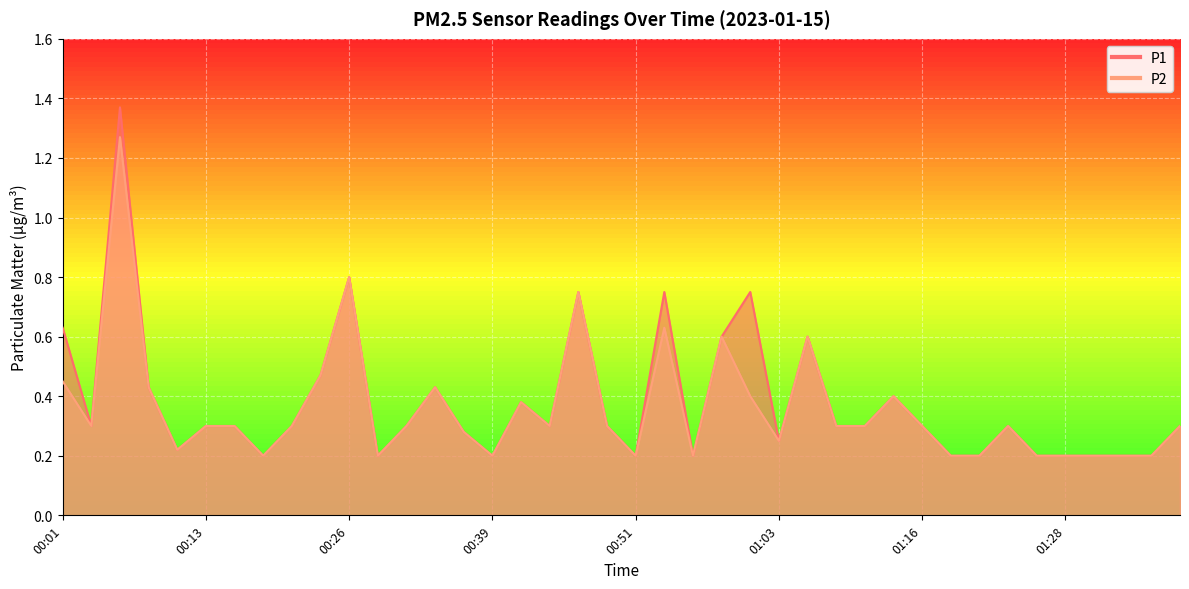

List the series in order of their overall mean, lowest first.

P2, P1